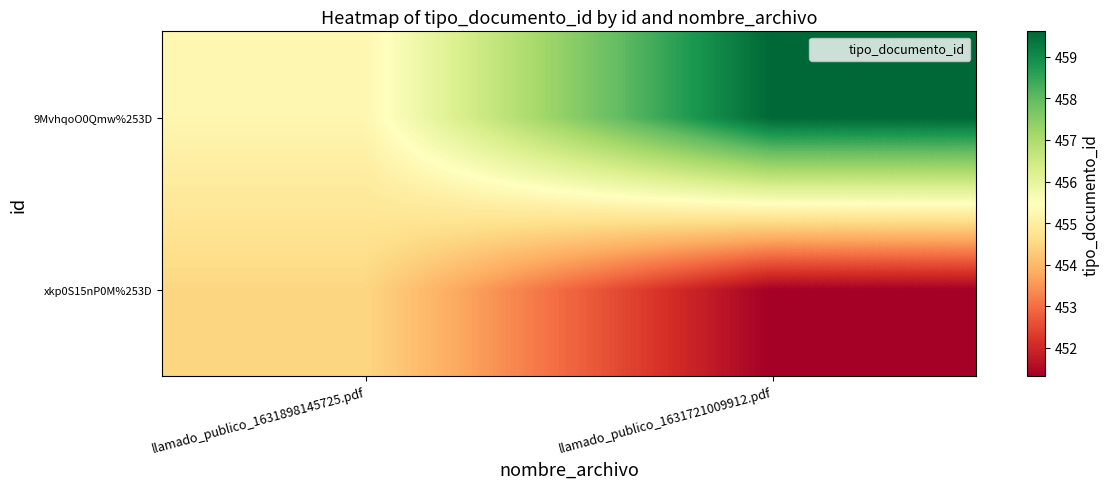

Reading left to right, extract all data points from this chart.

xkp0S15nP0M%253D: llamado_publico_1631898145725.pdf=454.5	llamado_publico_1631721009912.pdf=451.3
9MvhqoO0Qmw%253D: llamado_publico_1631898145725.pdf=455.2	llamado_publico_1631721009912.pdf=459.6